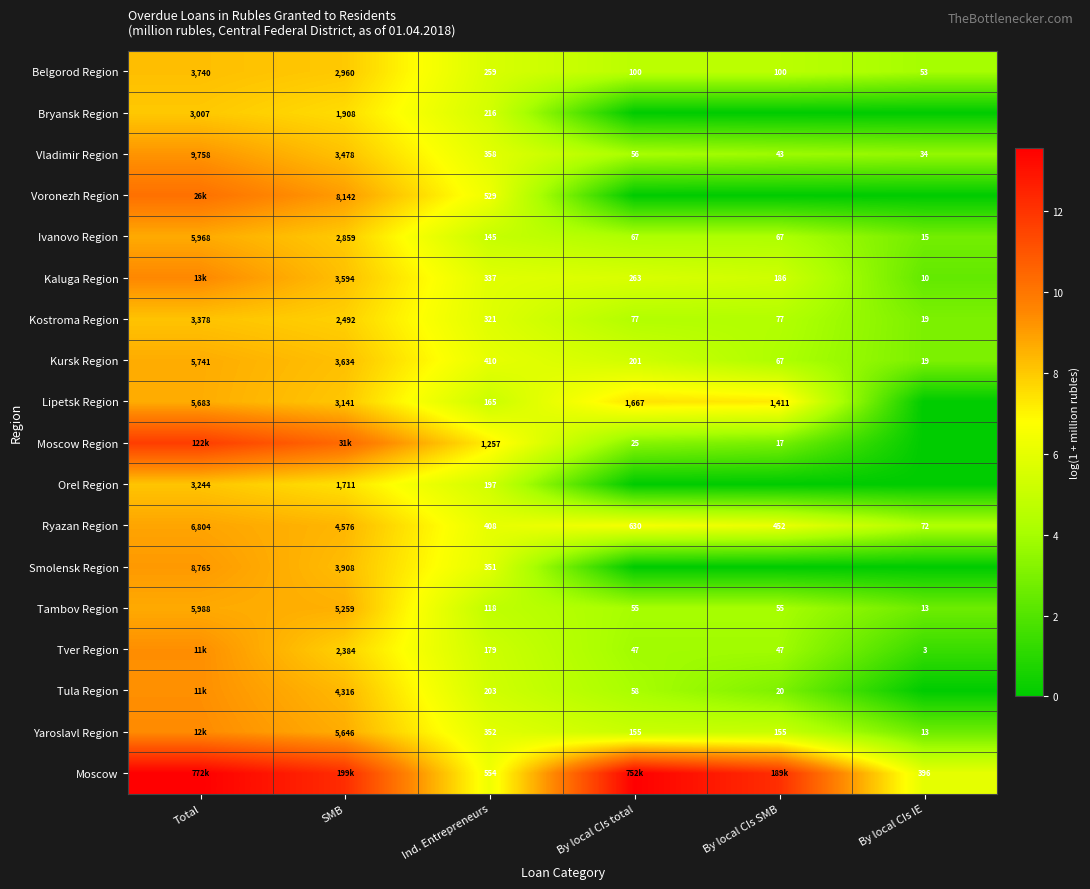

What is the maximum value shown in the chart?

13.6